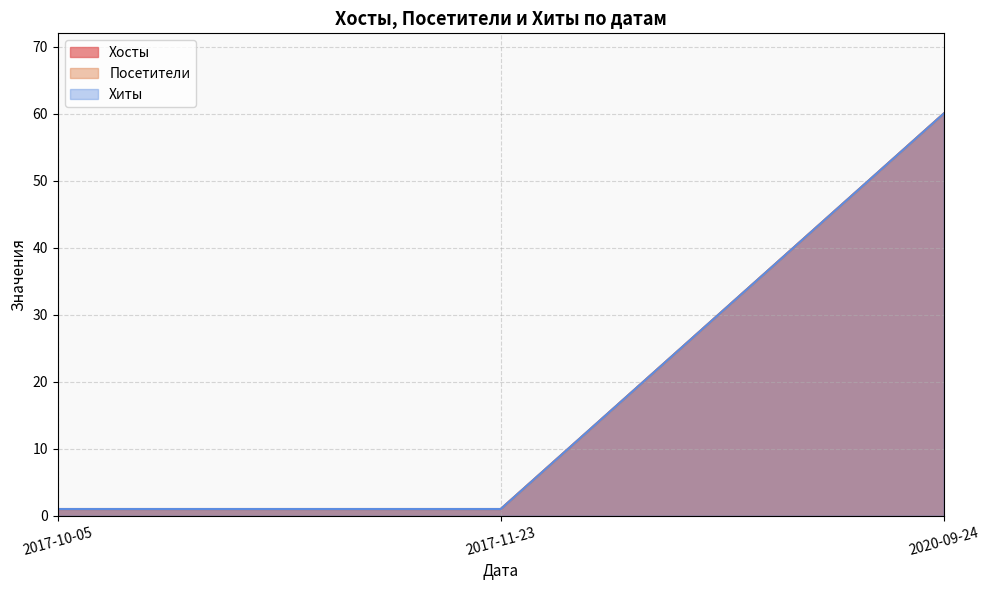

At which category does the chart reach its minimum across all series?

2017-10-05